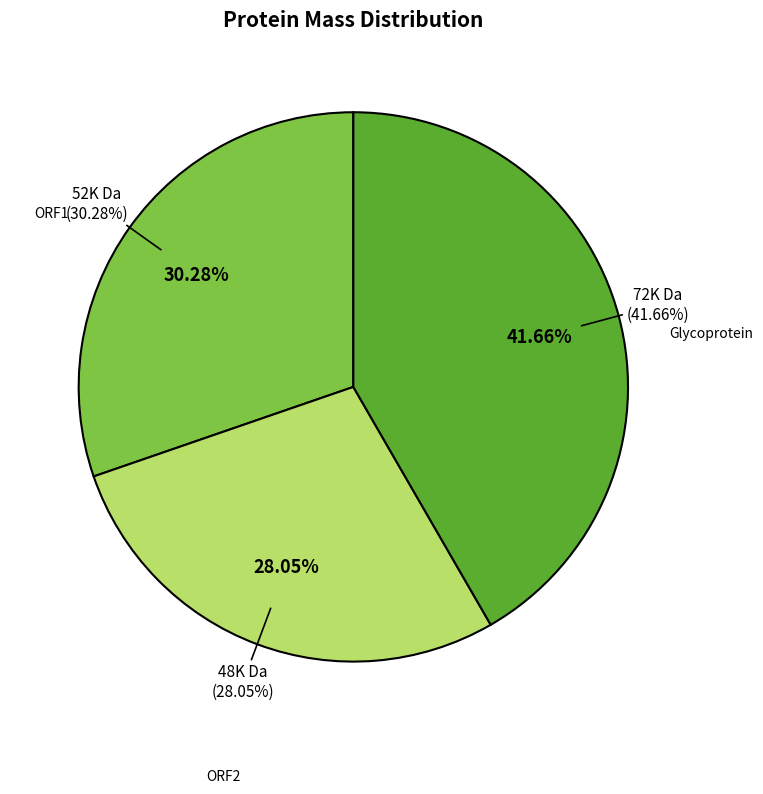

Between ORF2 (A0A0B5KKD4) and Glycoprotein (A0A0B5KRV1), which is larger?

Glycoprotein (A0A0B5KRV1)